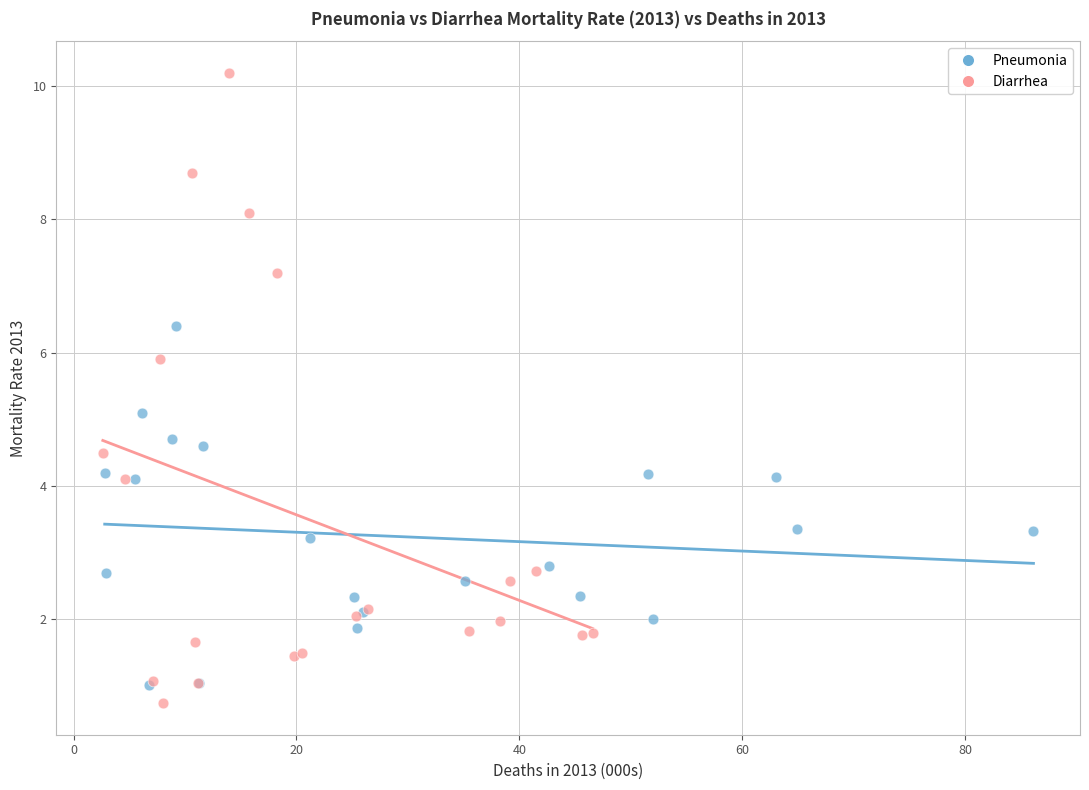

Which series contains the highest Y value?

Diarrhea